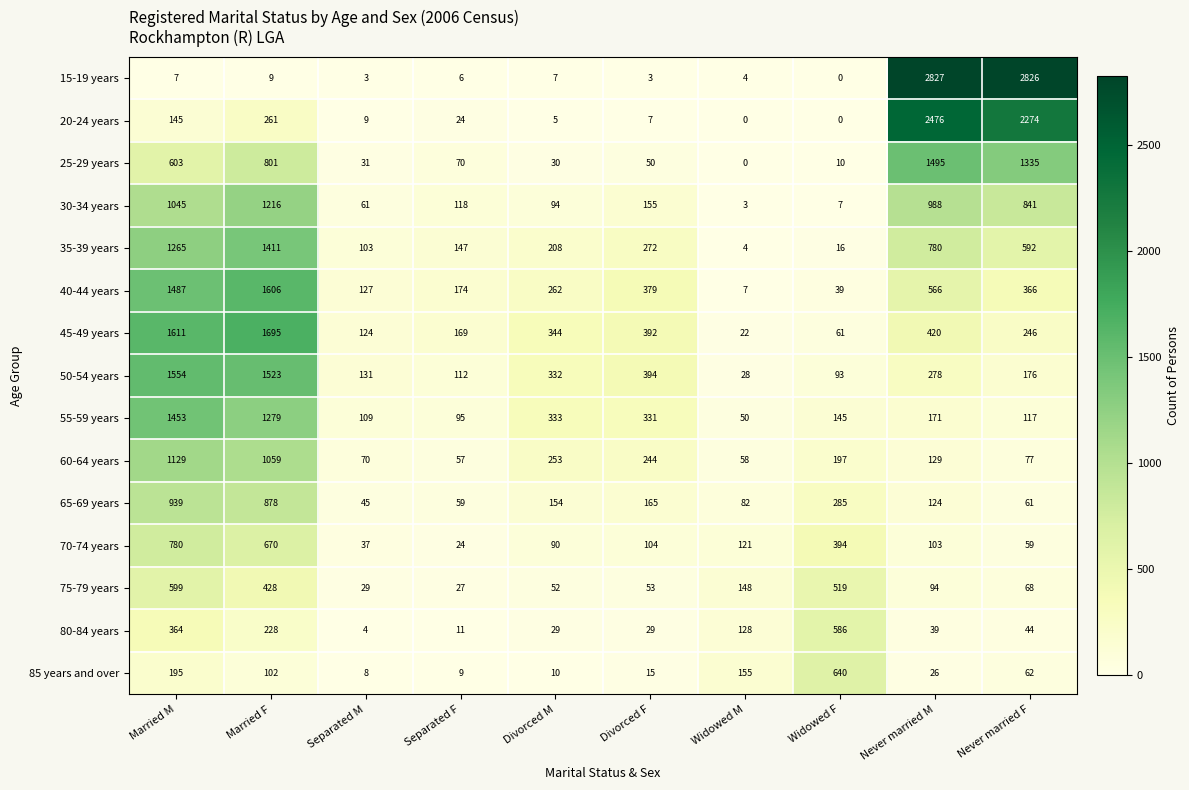

What is the maximum value shown in the chart?

2827